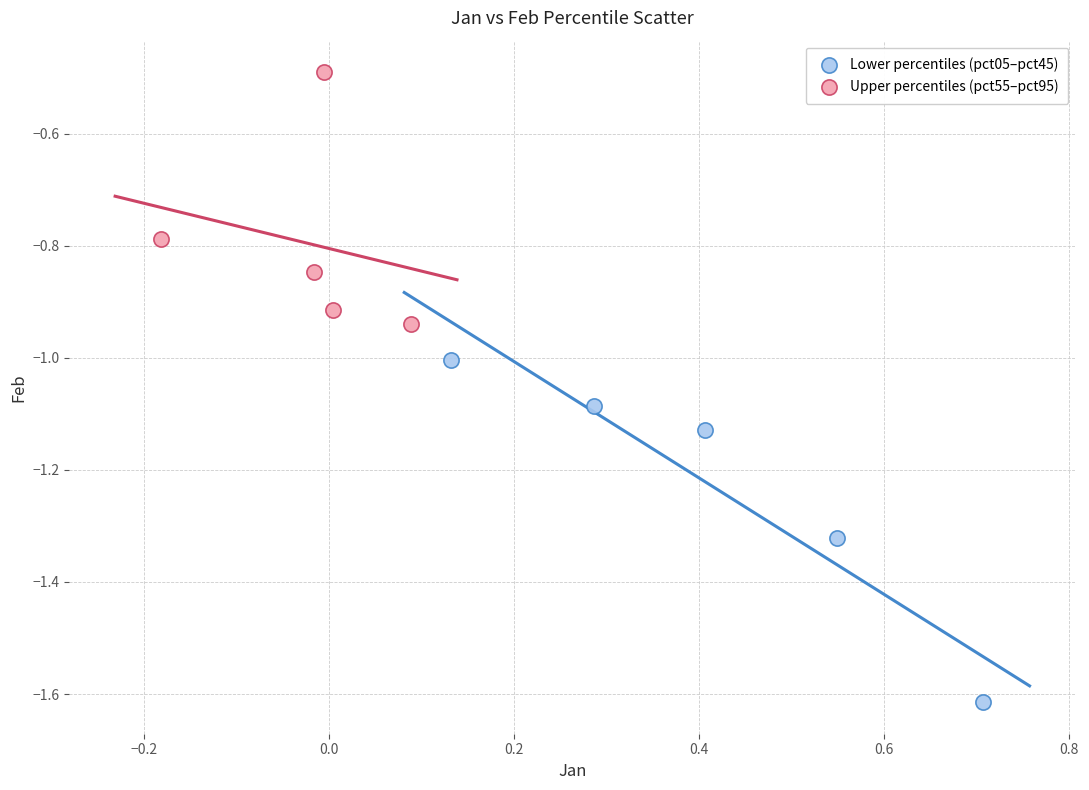

Which series has the widest spread of Y values?

Lower percentiles (pct05–pct45)